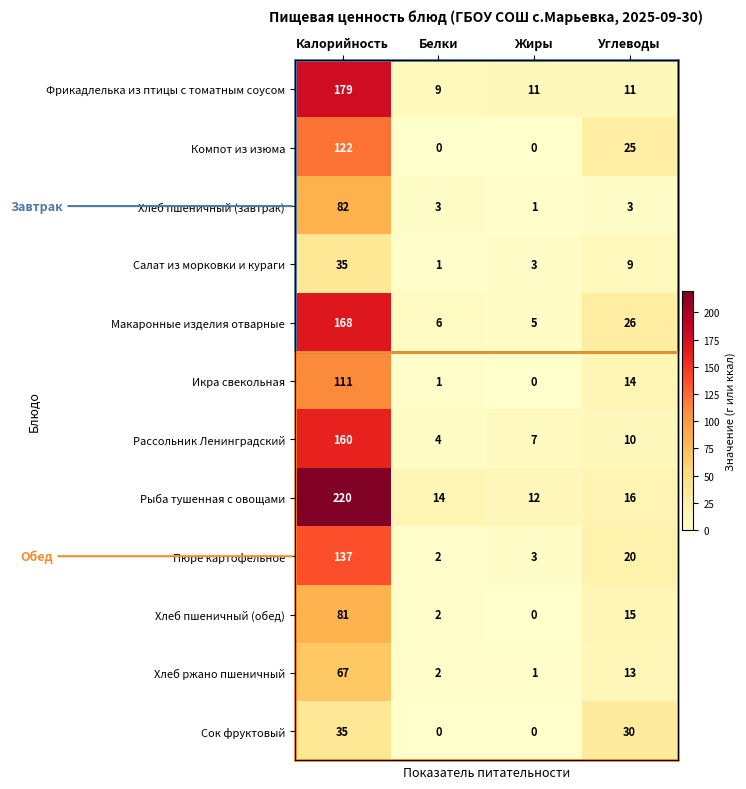

What is the sum of the Компот из изюма values at Углеводы and Калорийность?

147